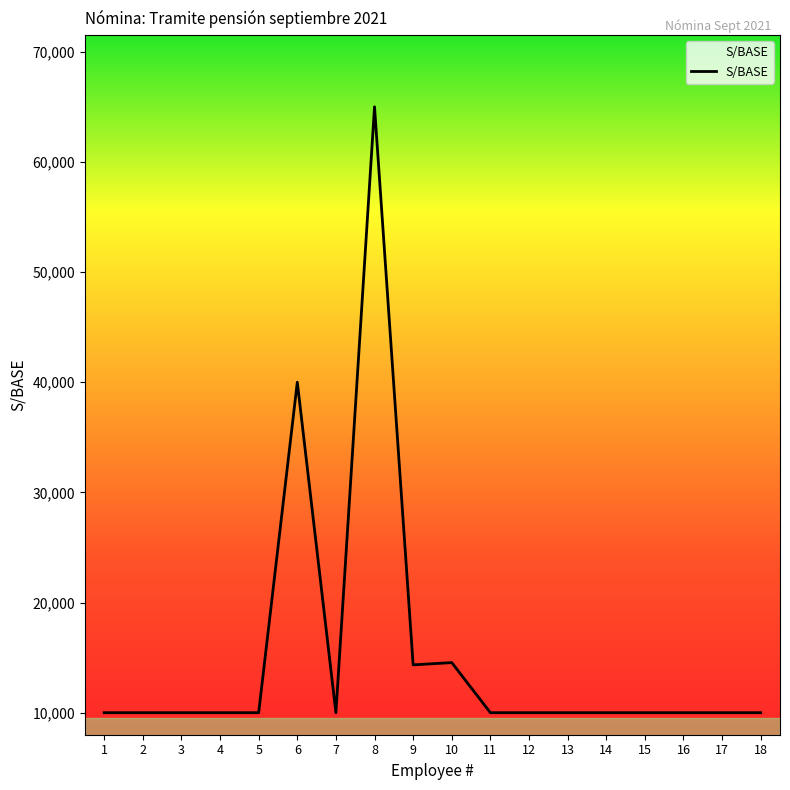

The value at 7 is 15834.2. True or false?

False